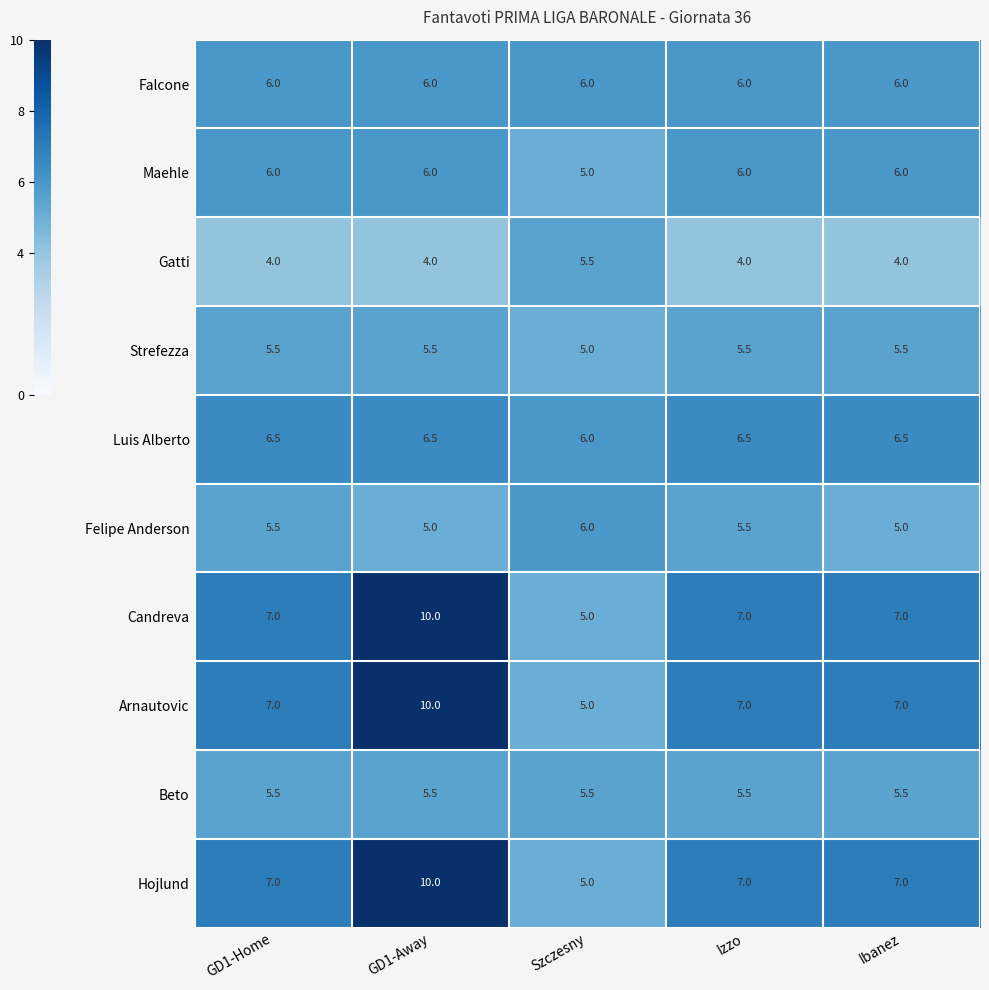

What is the difference between the highest and lowest values at GD1-Home?

3.0